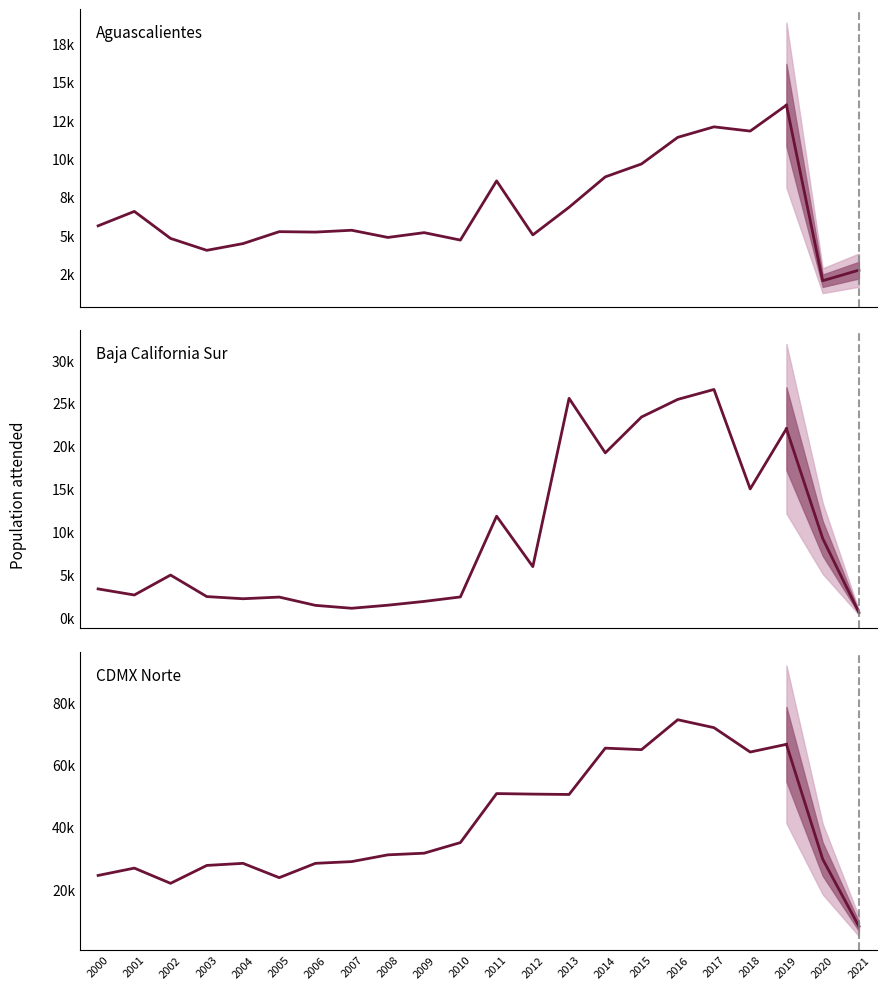

How many distinct data groups are displayed?

3